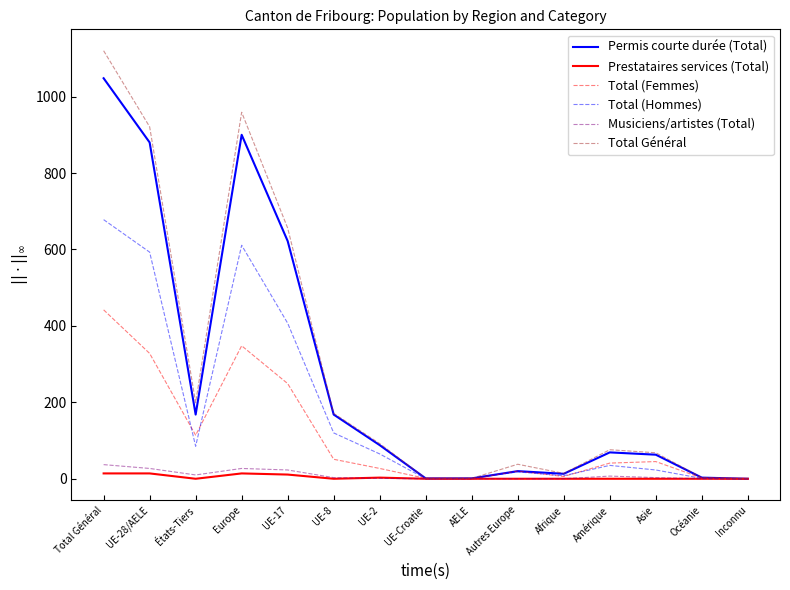

What is the sum of the Musiciens/artistes (Total) values at Amérique and Océanie?

7